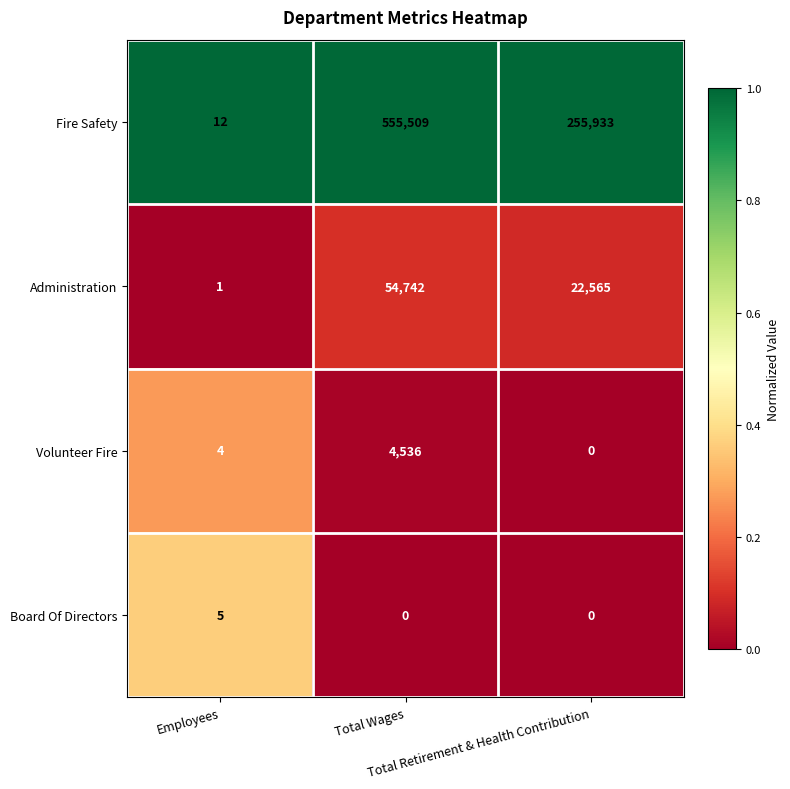

Which series has the largest range (max minus min)?

Fire Safety